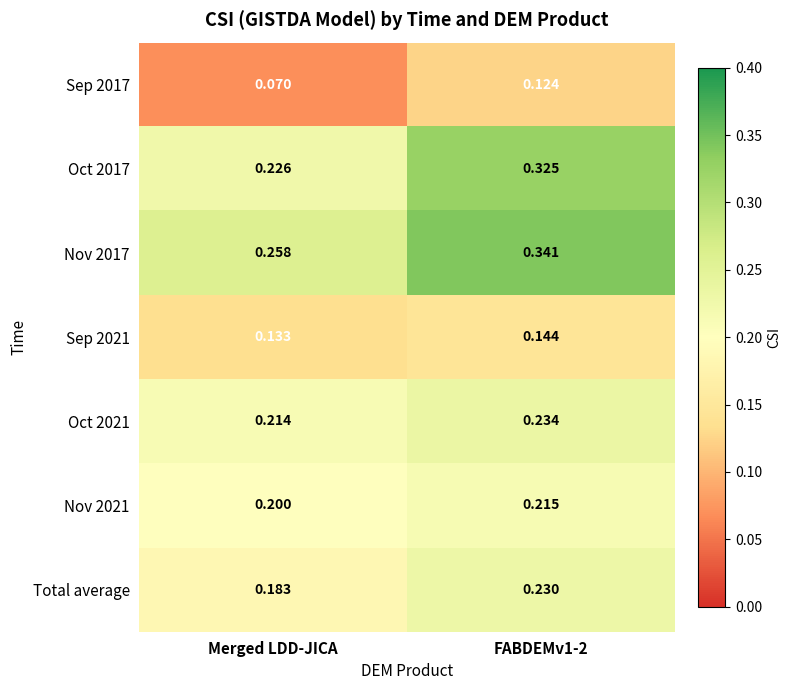

Which category has the lowest value in the Oct 2017 series?

Merged LDD-JICA